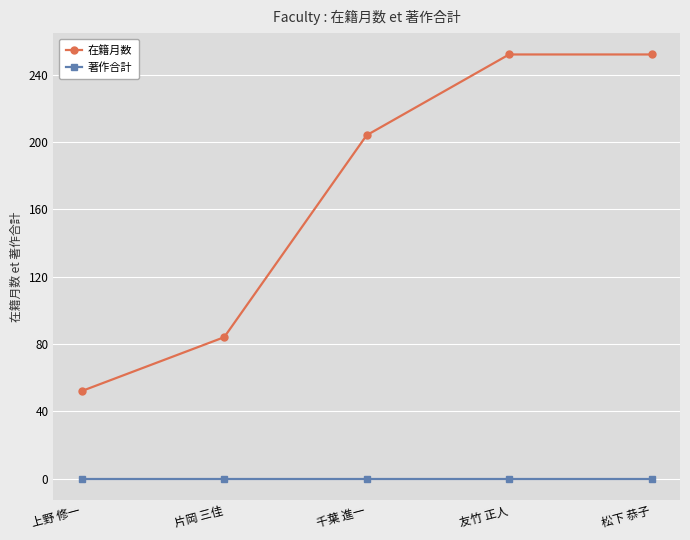

What is the maximum value shown in the chart?

252